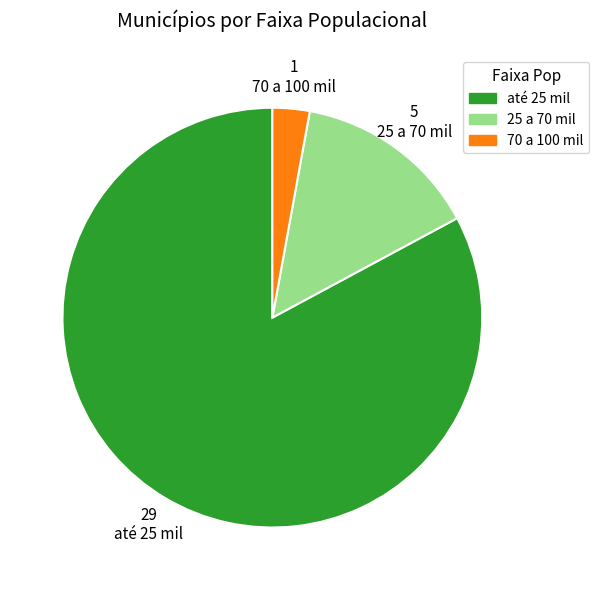

Is there any slice that represents more than half of the pie?

Yes